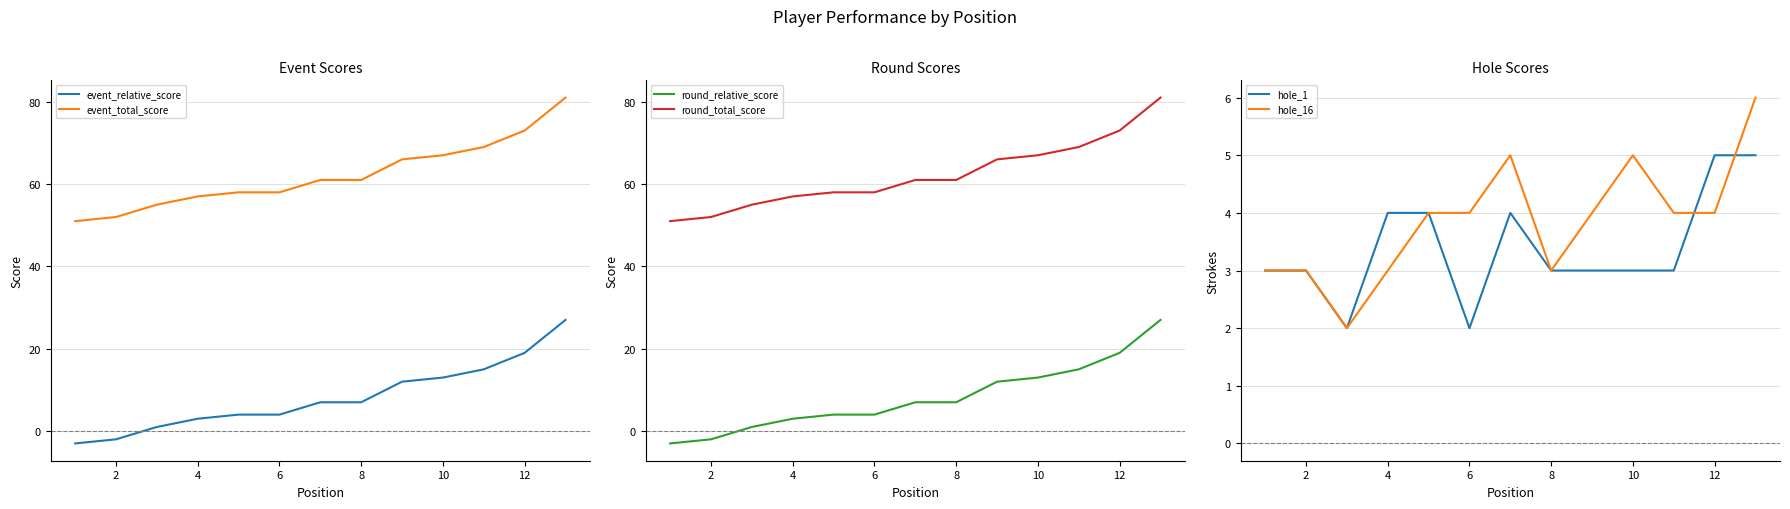

Is it true that event_relative_score equals 19 at 12?

True